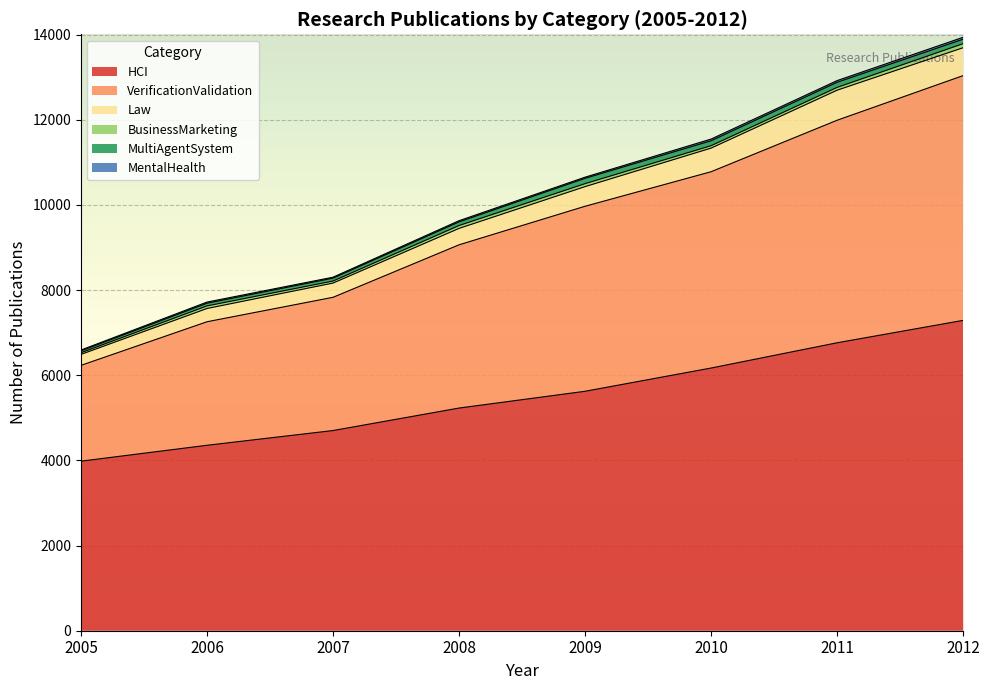

Which category has the highest value in the Law series?

2011